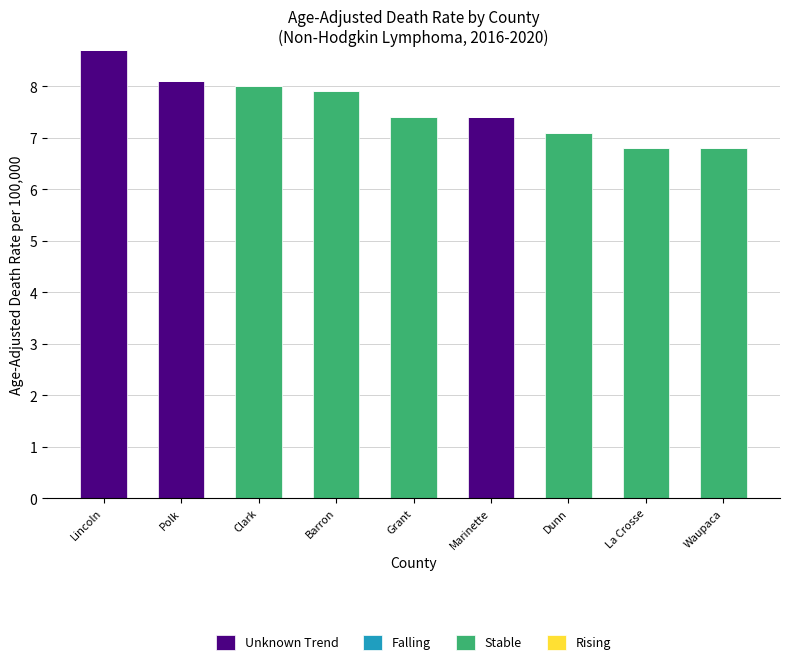

At which category is the sum across all series the highest?

Lincoln